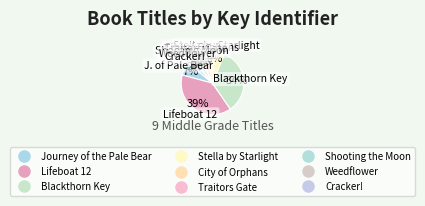

To the nearest percent, what percentage of the pie is Stella by Starlight?

9%